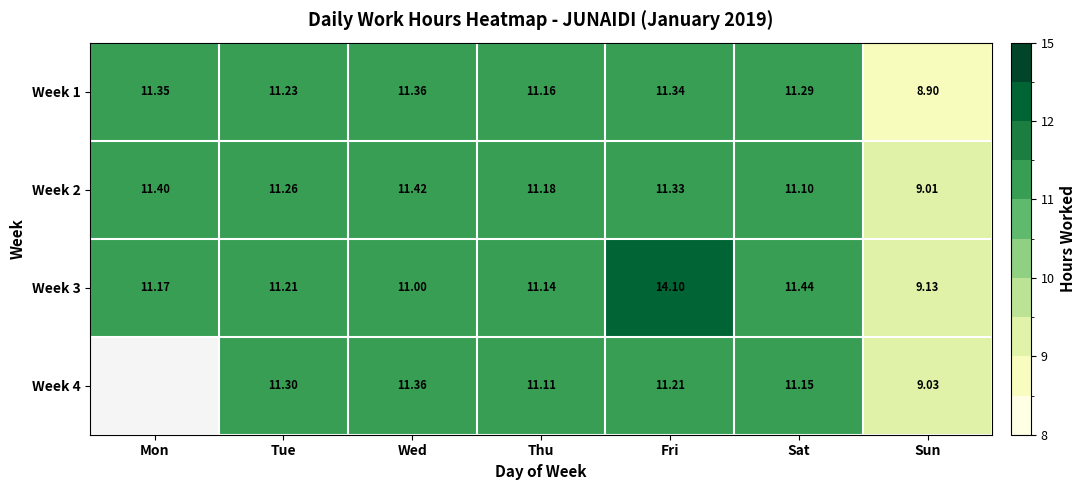

True or false: Week 3 has a value of 11.2 at Mon.

True